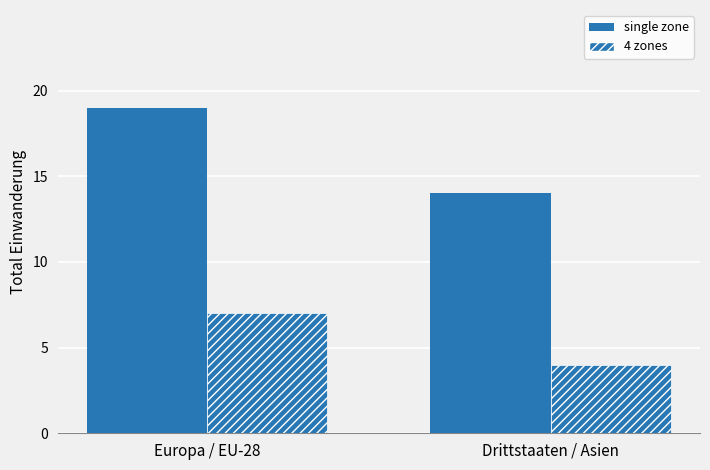

Count the number of data series in this chart.

2